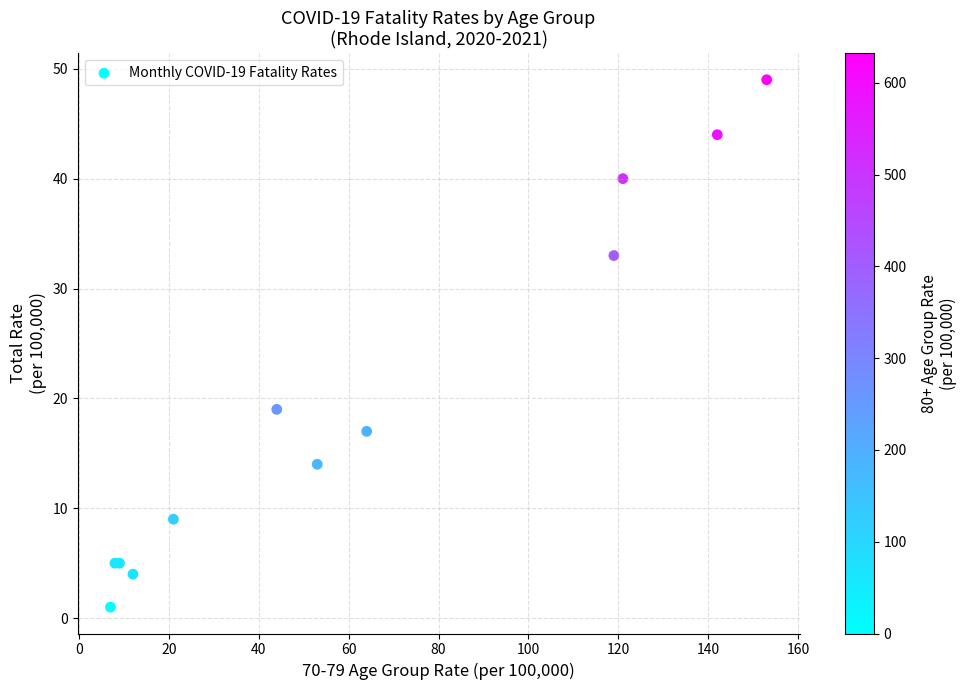

What Y value in the scatter plot is closest to 25?

19